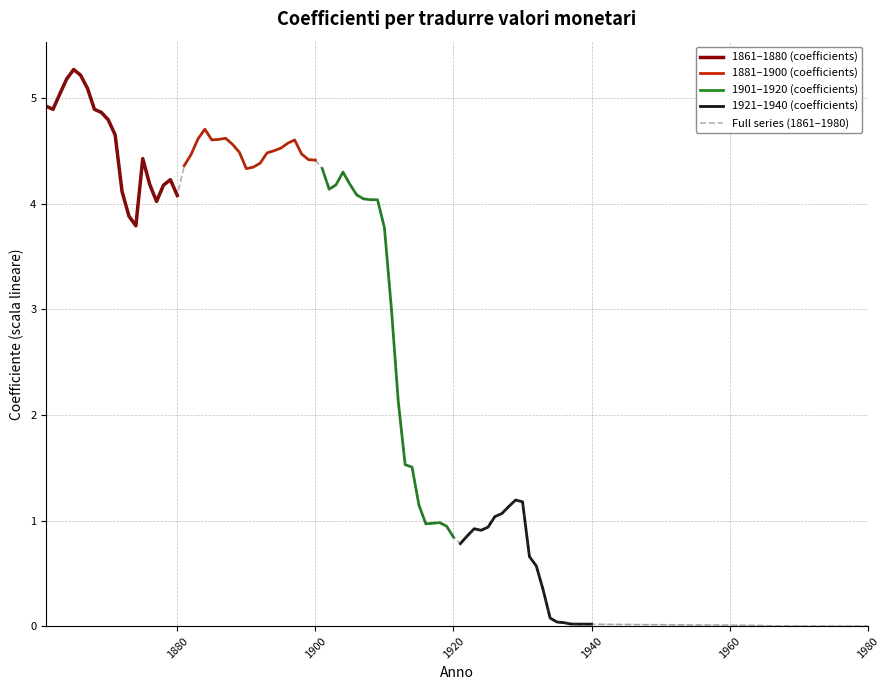

True or false: 1921-1940 and 1881-1900 intersect in this chart.

False